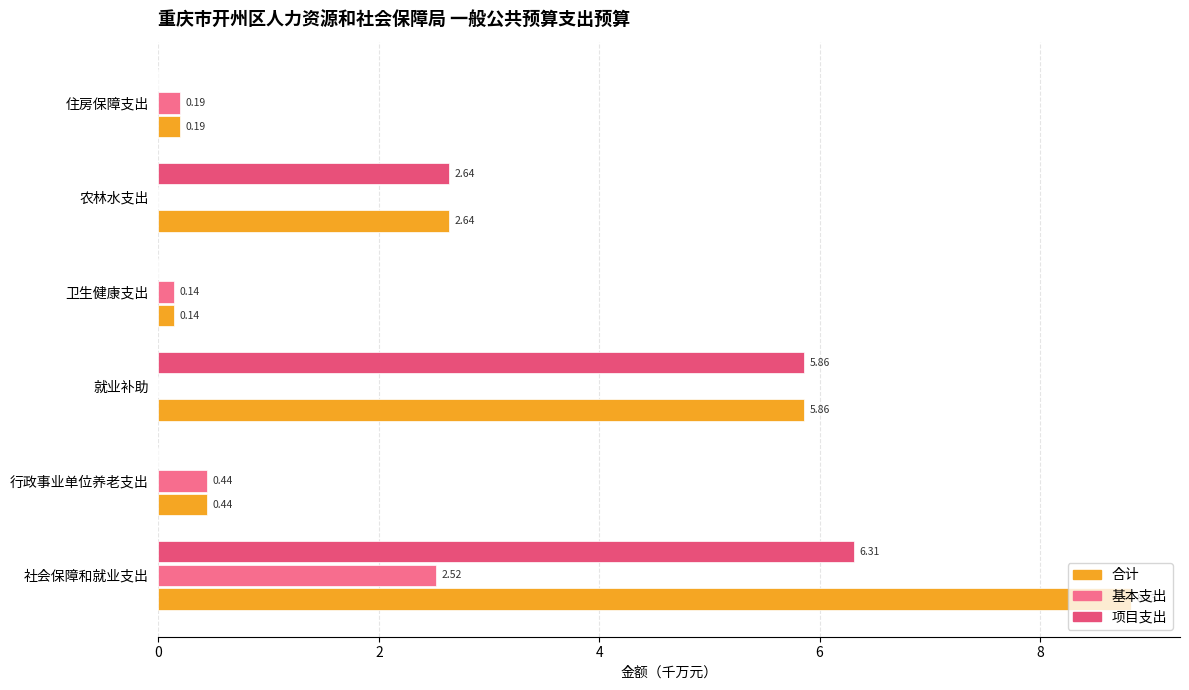

How many series are shown in this chart?

3